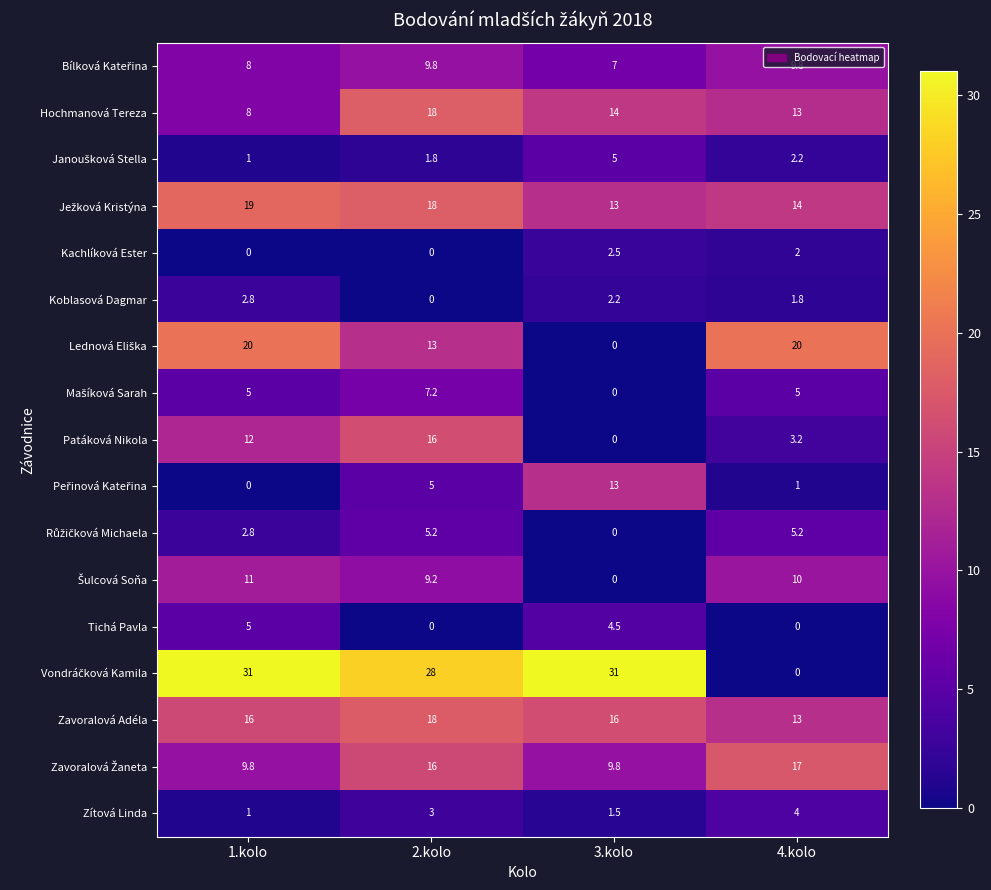

Rank the categories by Zítová Linda value from lowest to highest.

1.kolo, 3.kolo, 2.kolo, 4.kolo